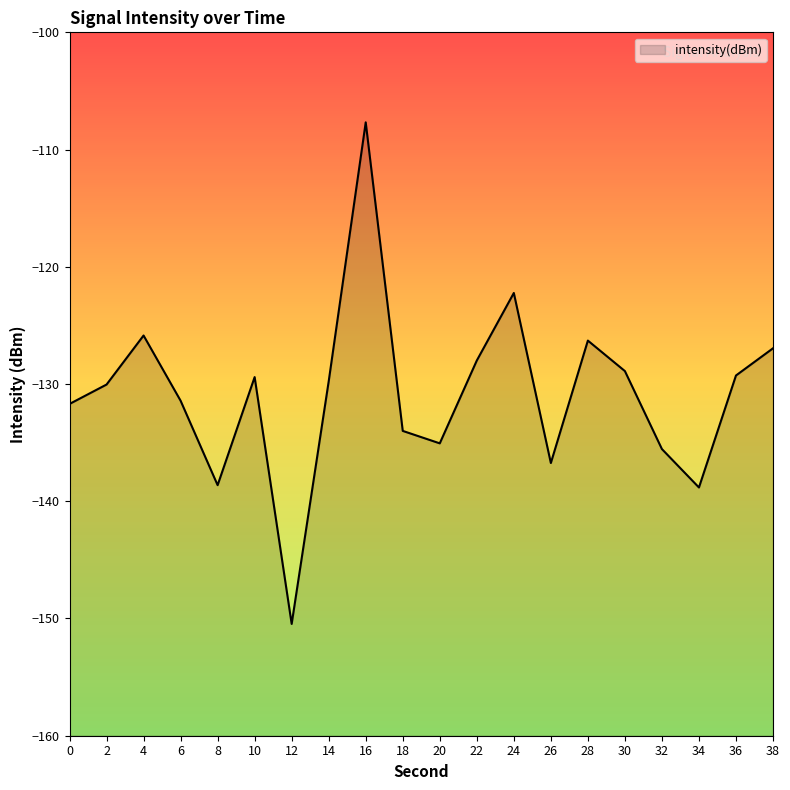

Which label corresponds to the smallest value in the chart?

12